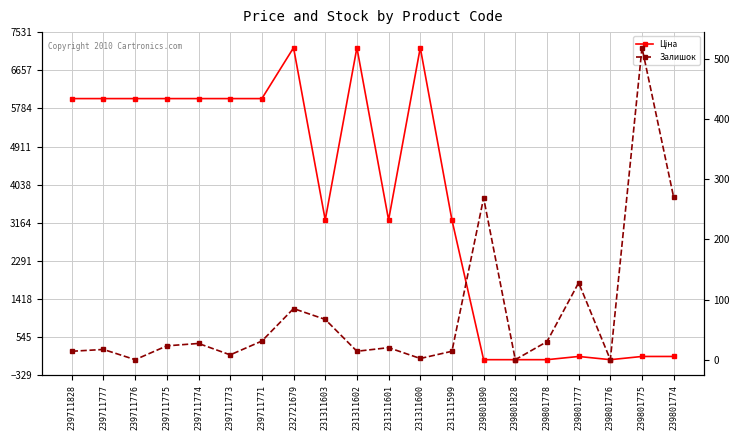

Where do Залишок and Ціна first cross each other?

231311599 and 239801890